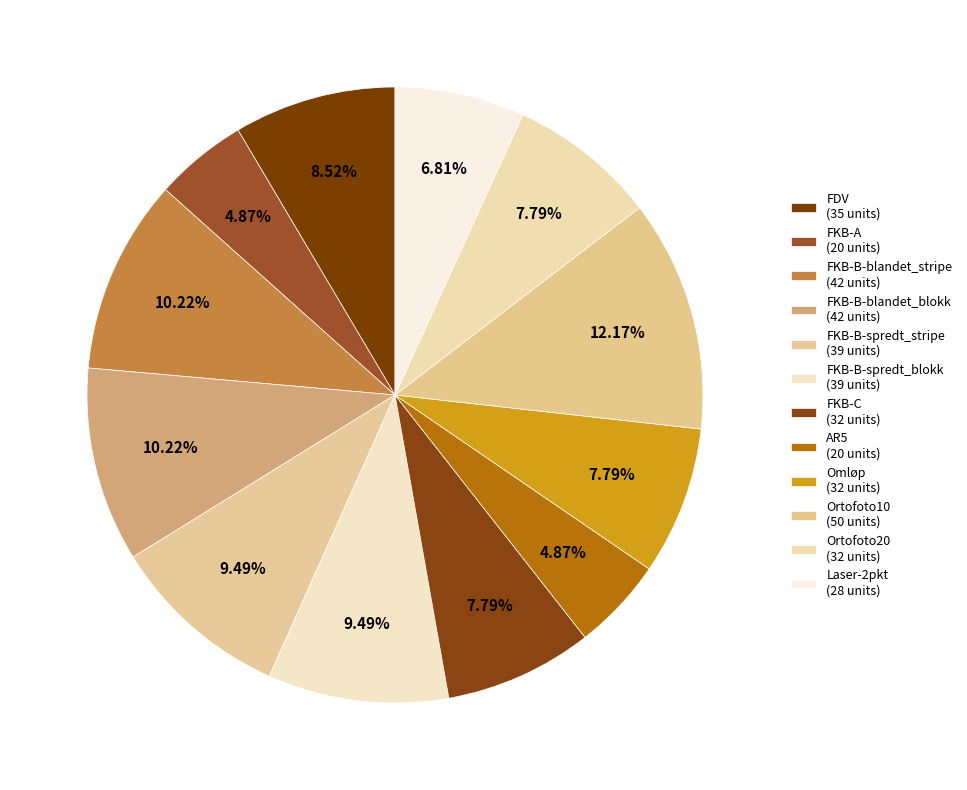

Count the number of slices in the pie.

12